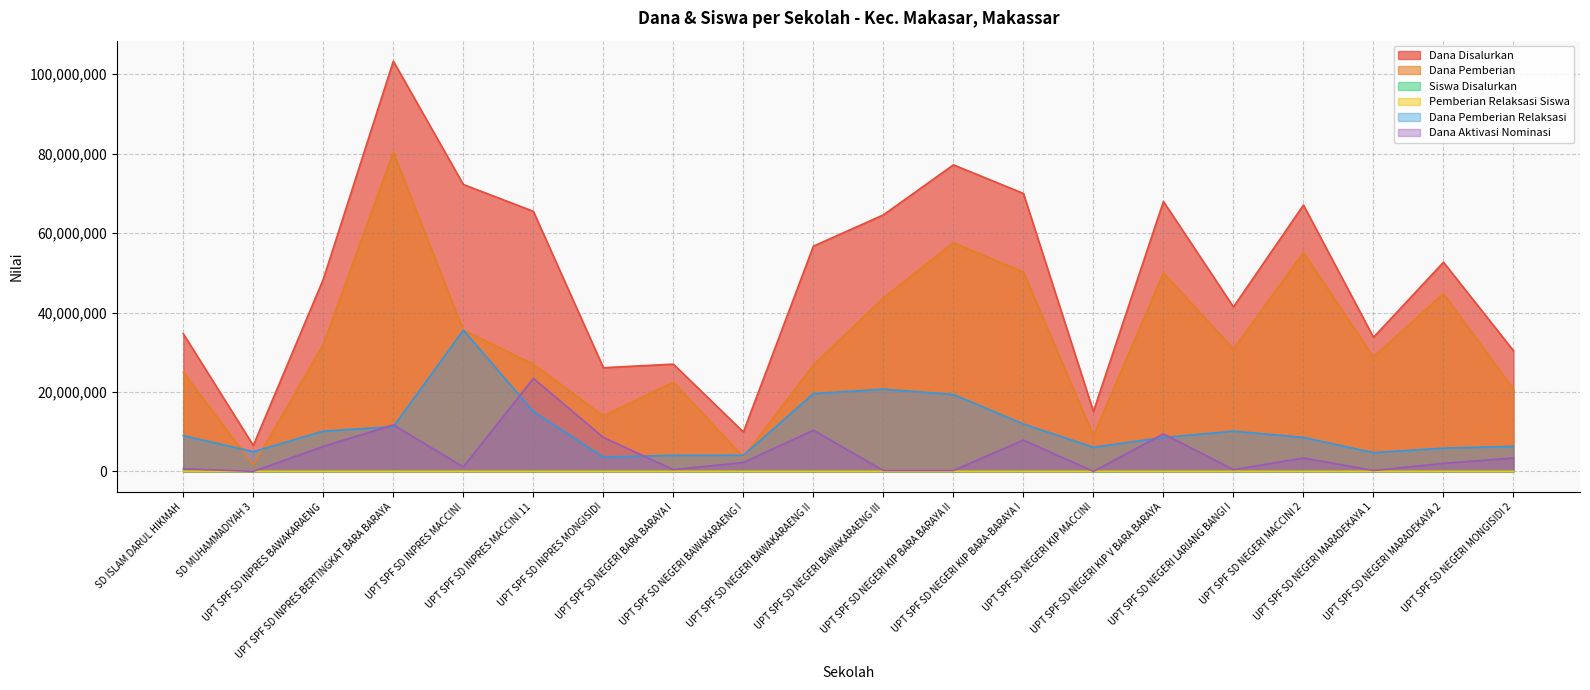

Which series has the widest spread of values?

Dana Disalurkan